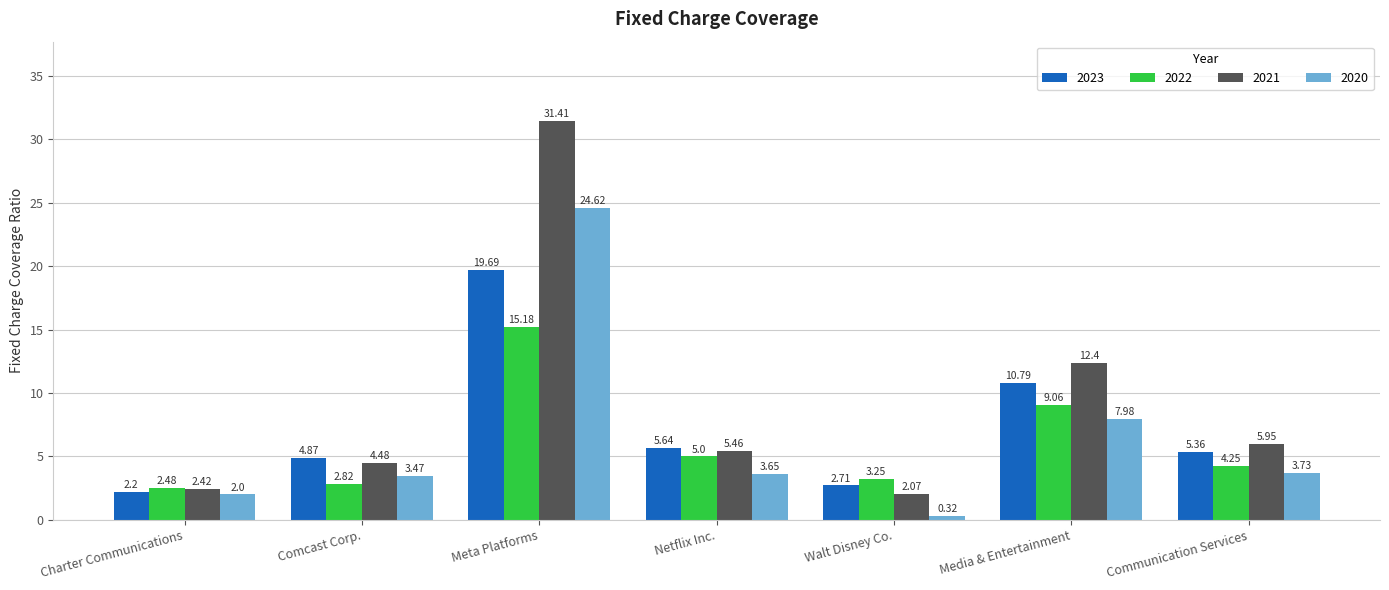

What is the difference between the maximum and minimum values in the 2020 series?

24.3